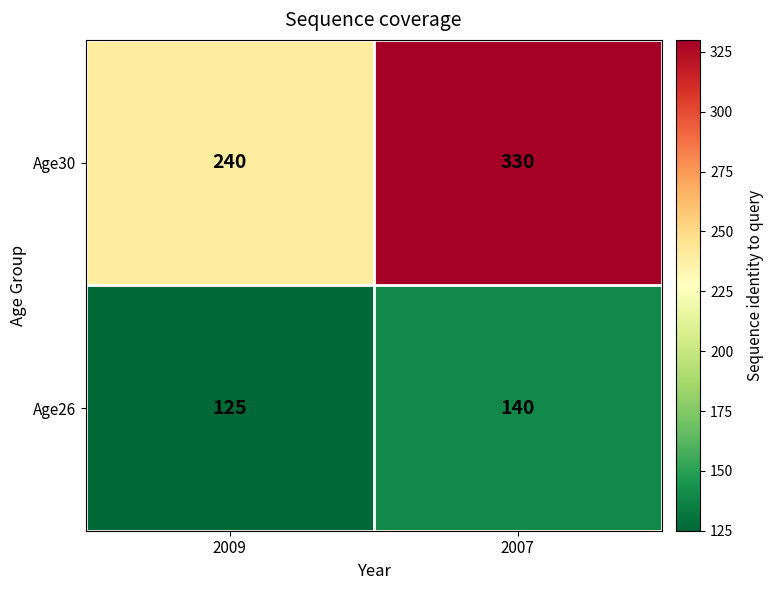

Which series has the largest total across all categories?

Age30